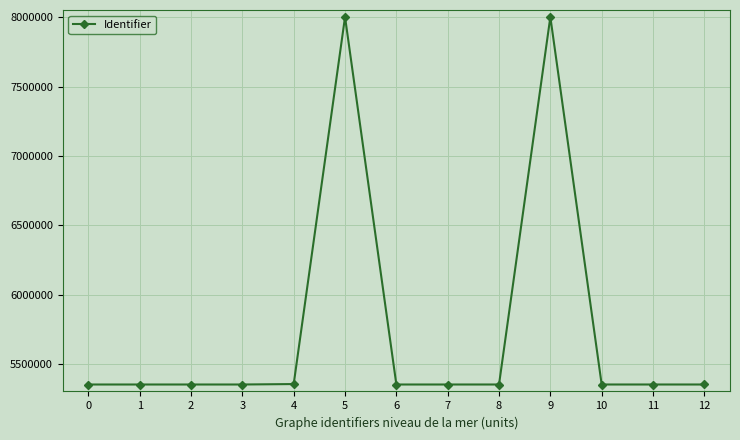

What is the change in value from 2 to 12?

+21